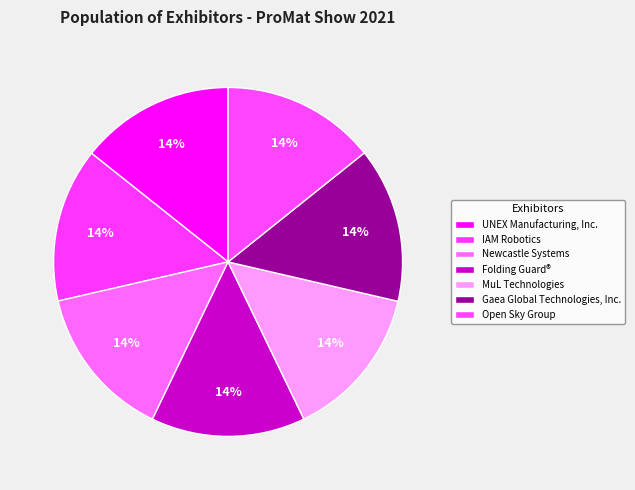

Rank the categories by value from lowest to highest.

MuL Technologies, Open Sky Group, Newcastle Systems, Folding Guard®, IAM Robotics, UNEX Manufacturing, Inc., Gaea Global Technologies, Inc.